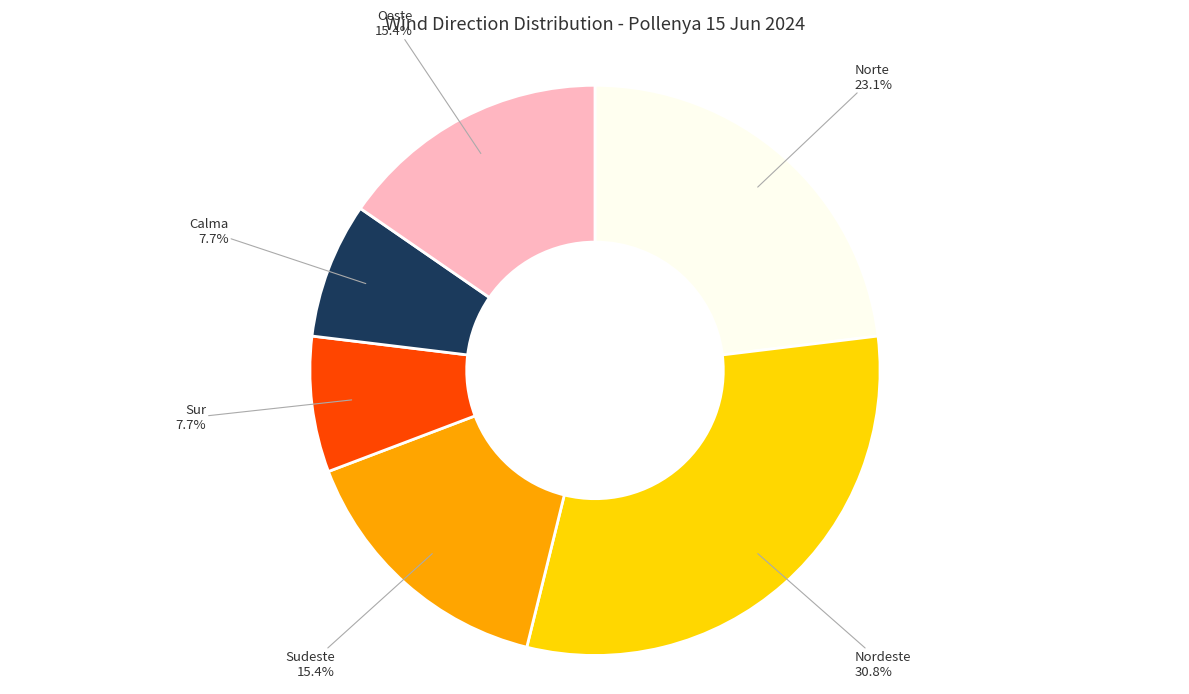

What is the largest slice in the pie chart?

Nordeste